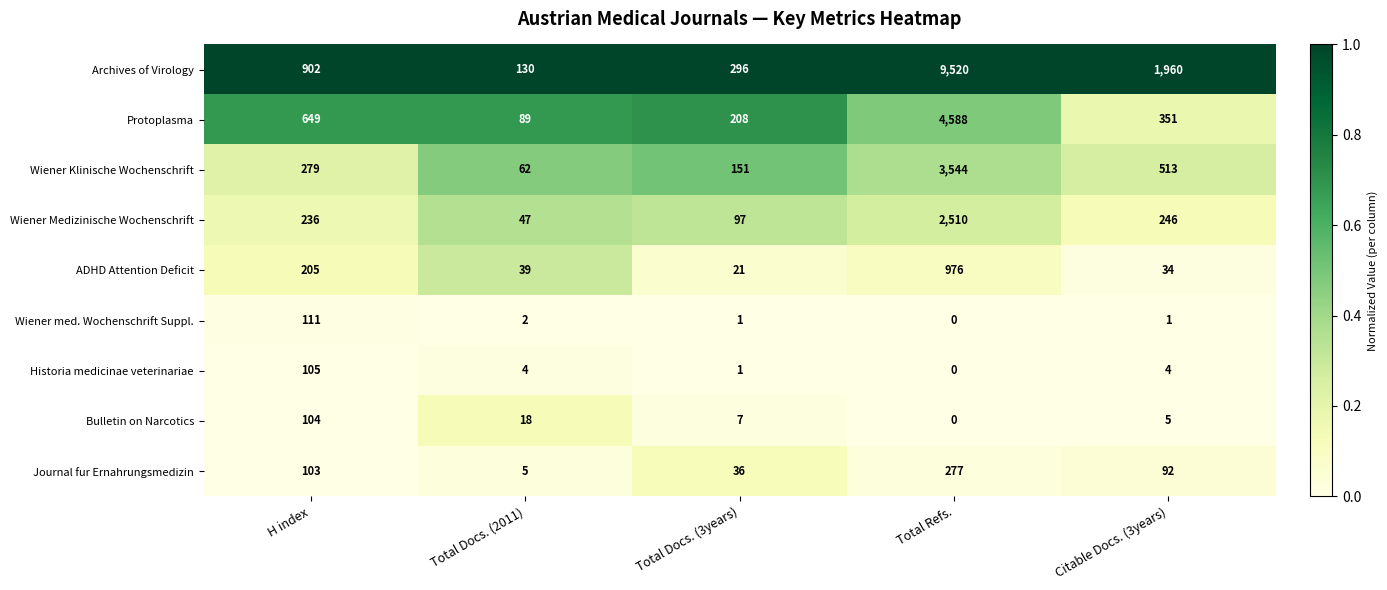

At which category does the chart reach its peak across all series?

Total Refs.